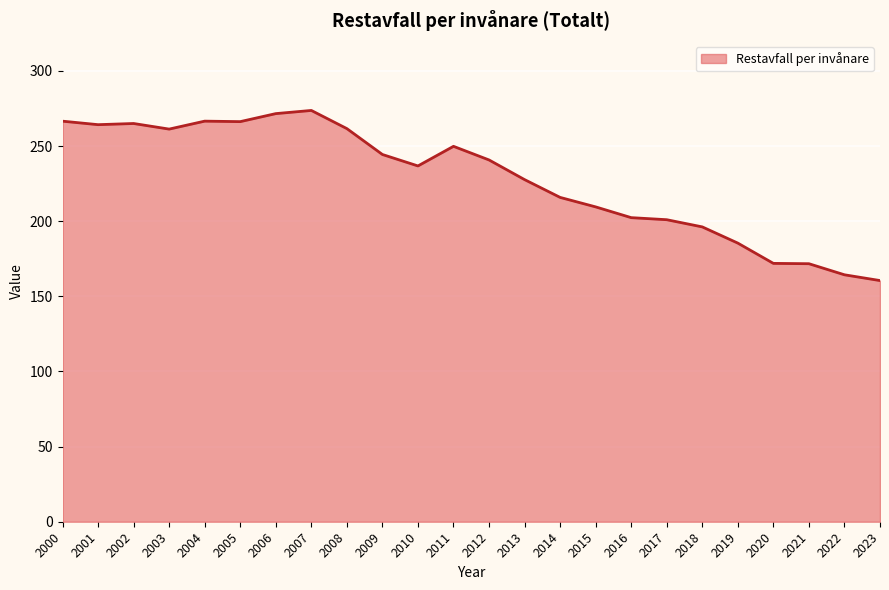

True or false: the data shows 91.5 at 2010.

False